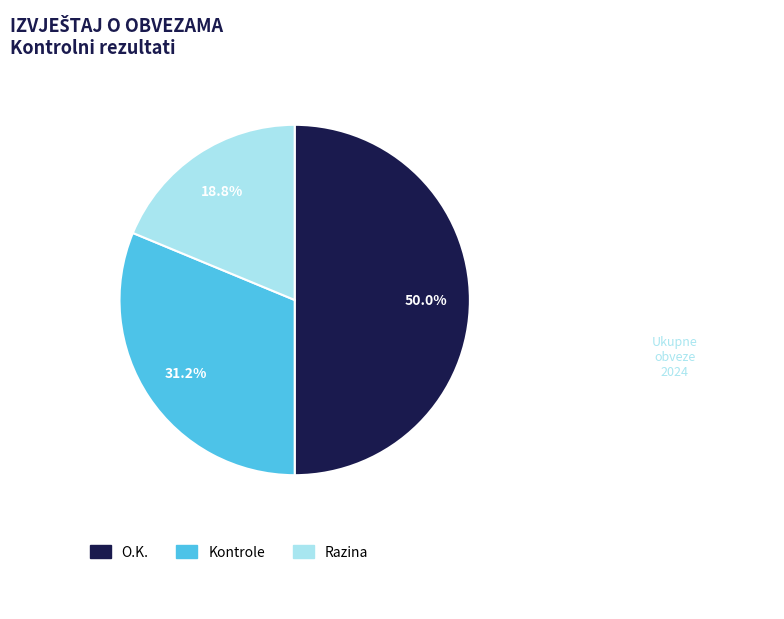

Combined, do Kontrole and O.K. account for over 50%?

Yes